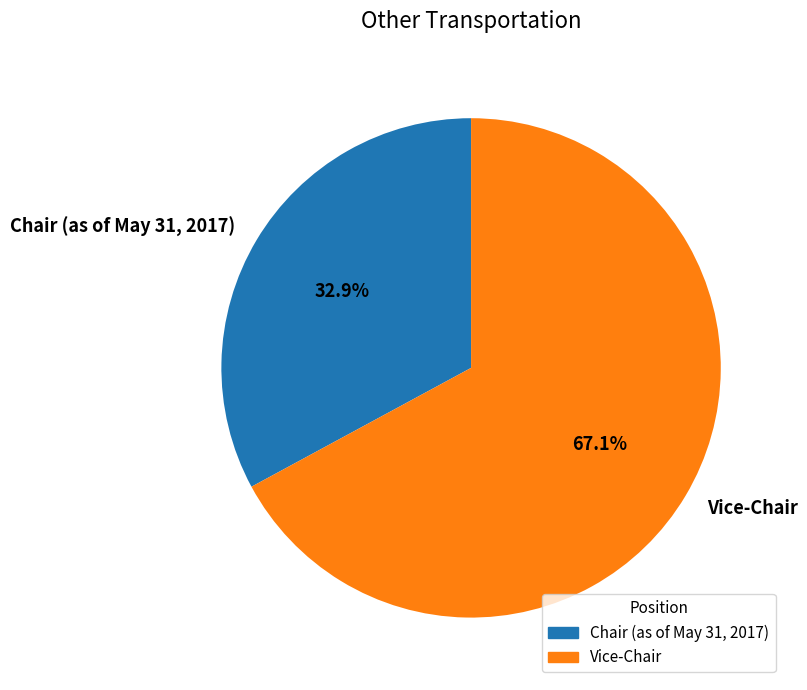

Which slice represents more than half of the pie?

Vice-Chair